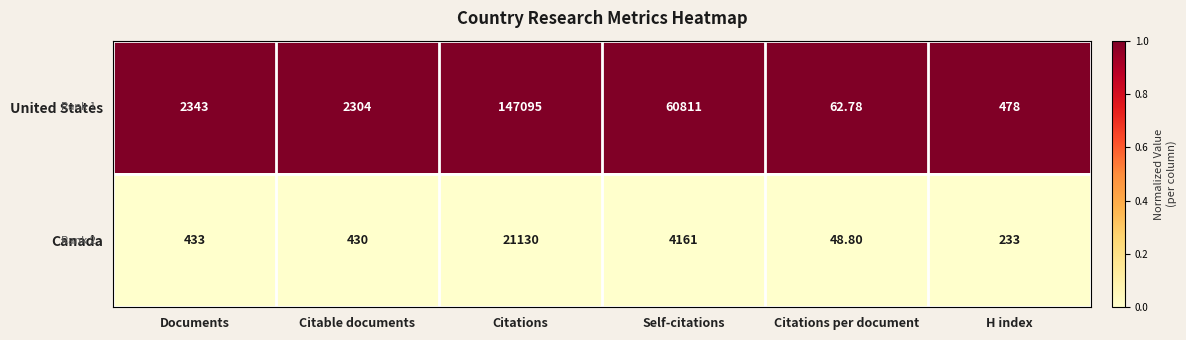

Rank the series at Self-citations from lowest to highest value.

Canada, United States